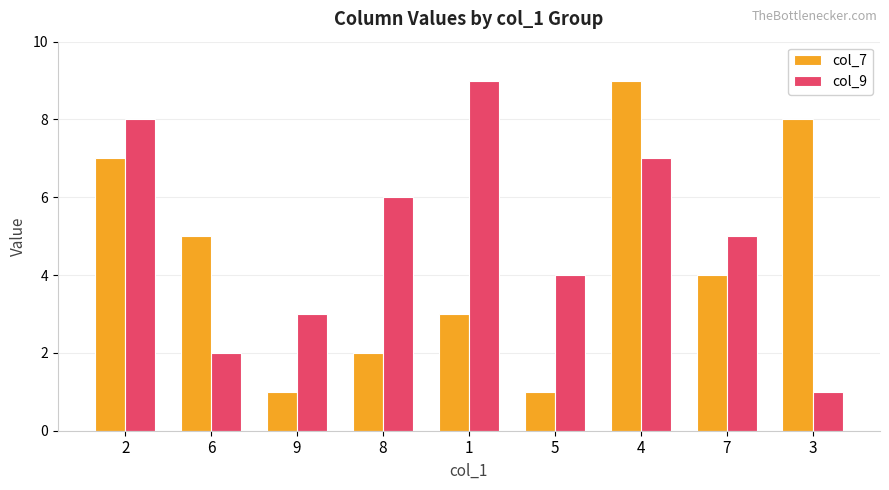

At 6, list the series in order from smallest to largest.

col_9, col_7